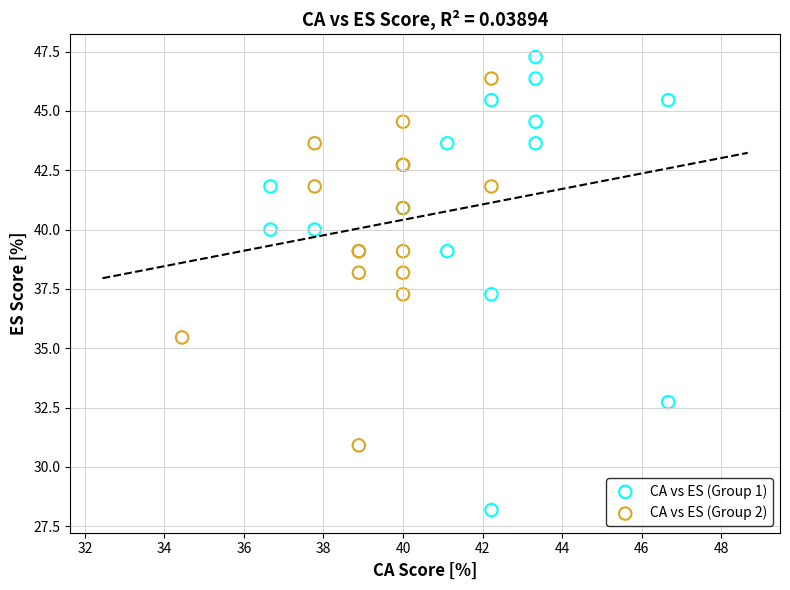

What are all the series names shown in the legend?

CA vs ES (Group 1), CA vs ES (Group 2)